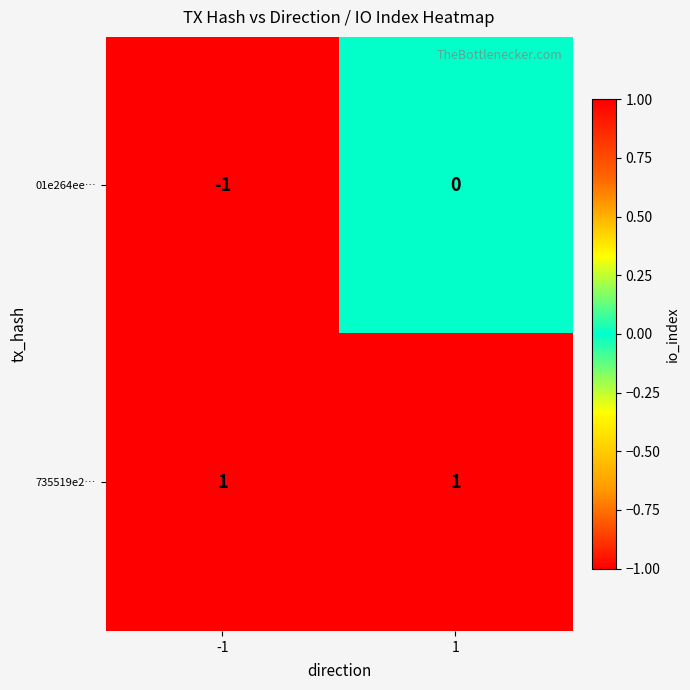

How many series are shown in this chart?

2